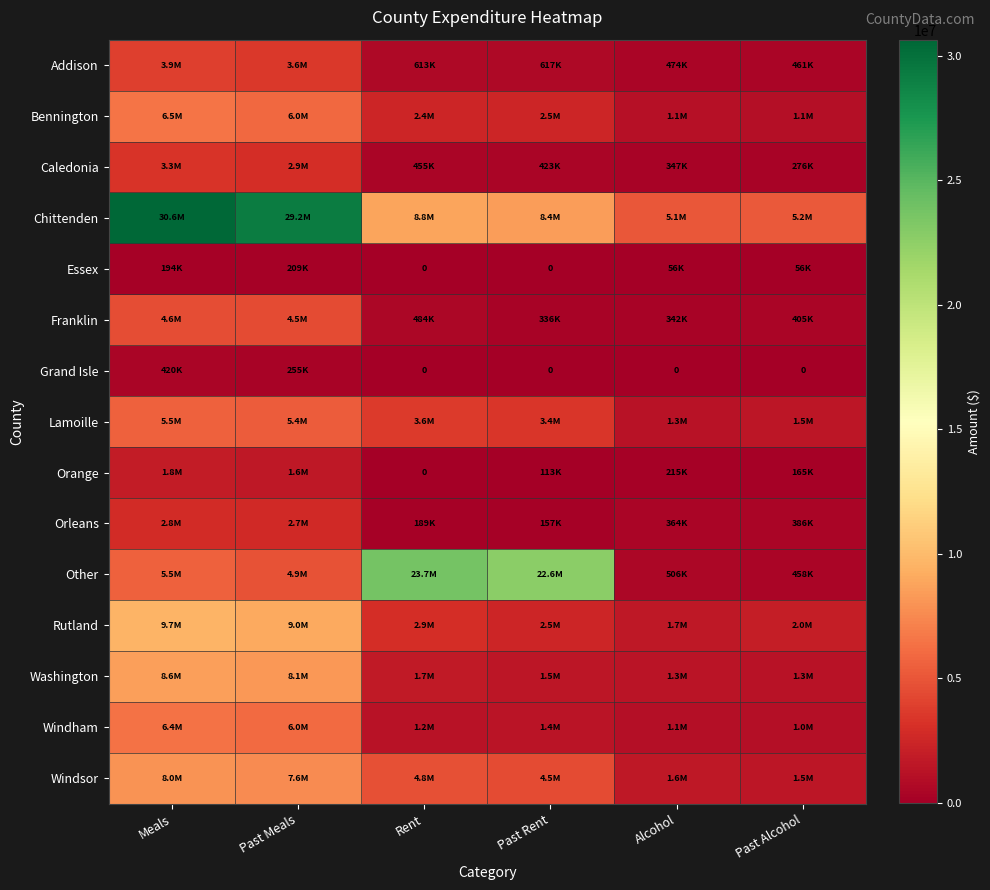

The value of Franklin at Past Alcohol is 405149.8. True or false?

True